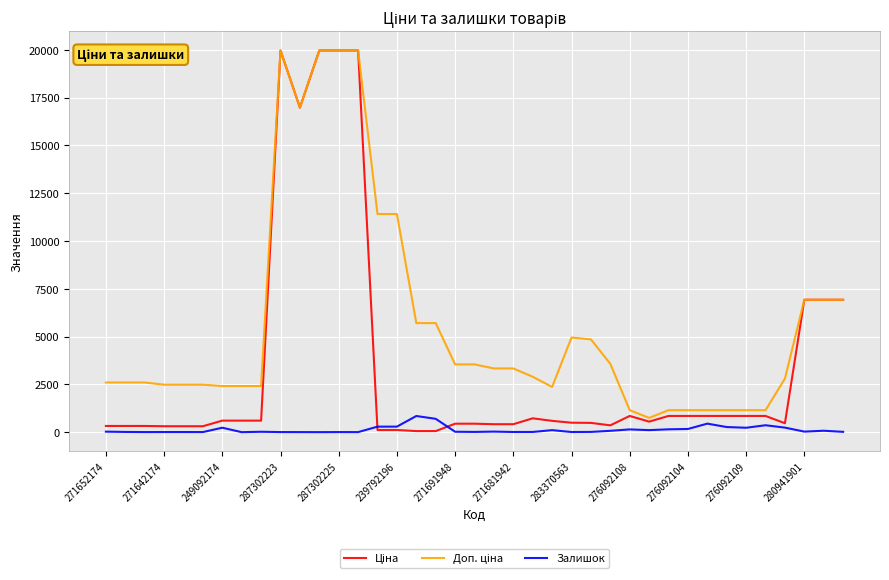

What is the greatest value displayed?

19964.2